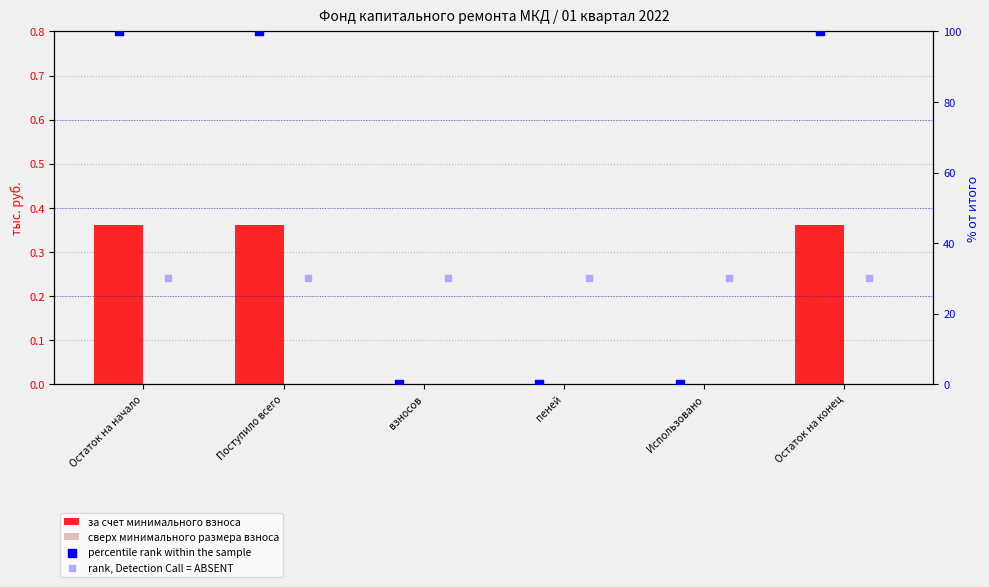

Is the value of percentile rank within the sample at пеней greater than the value of сверх минимального размера взноса at взносов?

No